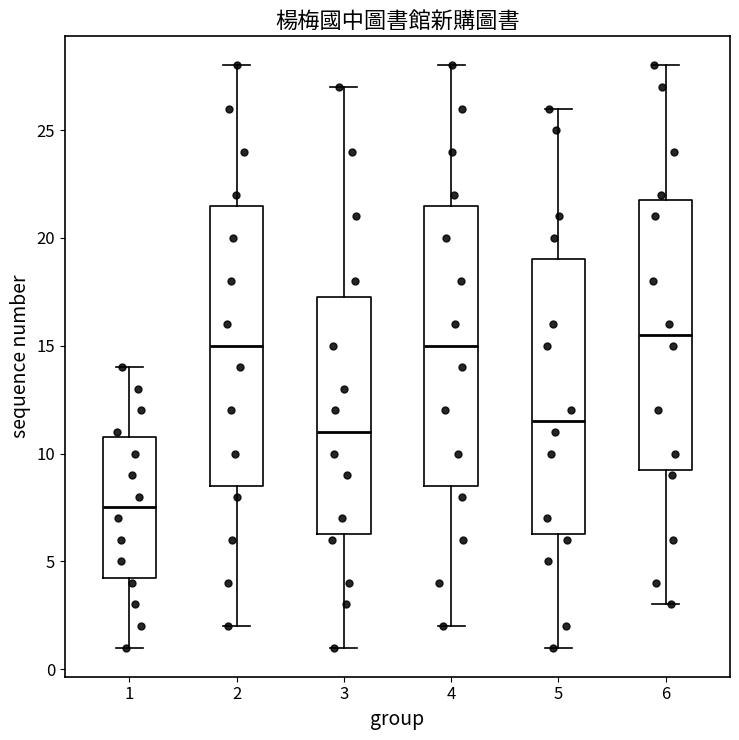

Reading left to right, read every box against the y-axis: the position of its median line, the range the box covers, and the ends of its whiskers. The values are not printed on the chart, so give them approximately, as read against the axis.

1: median 7.5, box 4.5 to 11.0, whiskers 1.0 to 14.0
2: median 15.0, box 8.5 to 21.5, whiskers 2.0 to 28.0
3: median 11.0, box 6.5 to 17.5, whiskers 1.0 to 27.0
4: median 15.0, box 8.5 to 21.5, whiskers 2.0 to 28.0
5: median 11.5, box 6.5 to 19.0, whiskers 1.0 to 26.0
6: median 15.5, box 9.5 to 22.0, whiskers 3.0 to 28.0